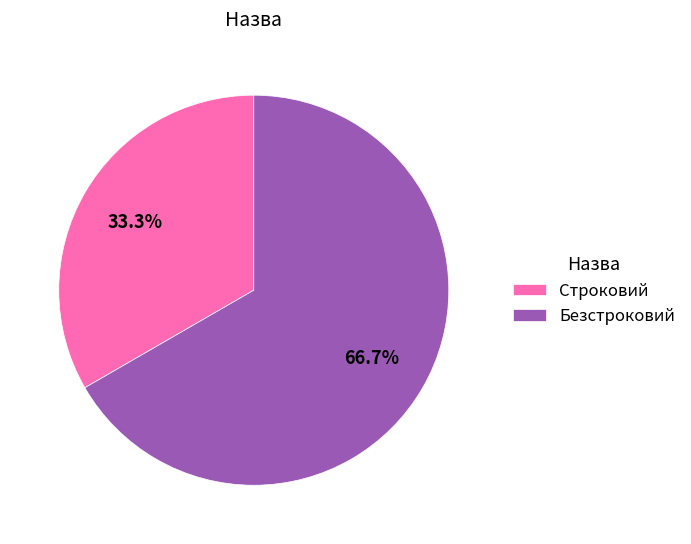

Is it true that Безстроковий is 75% of the pie?

False